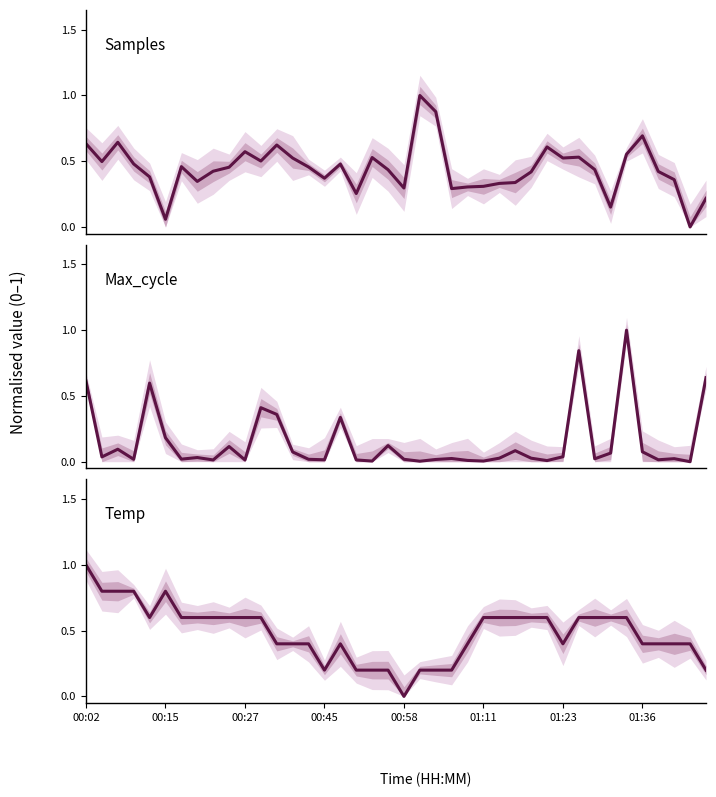

True or false: Samples has more than 0 points higher than both neighbors.

True